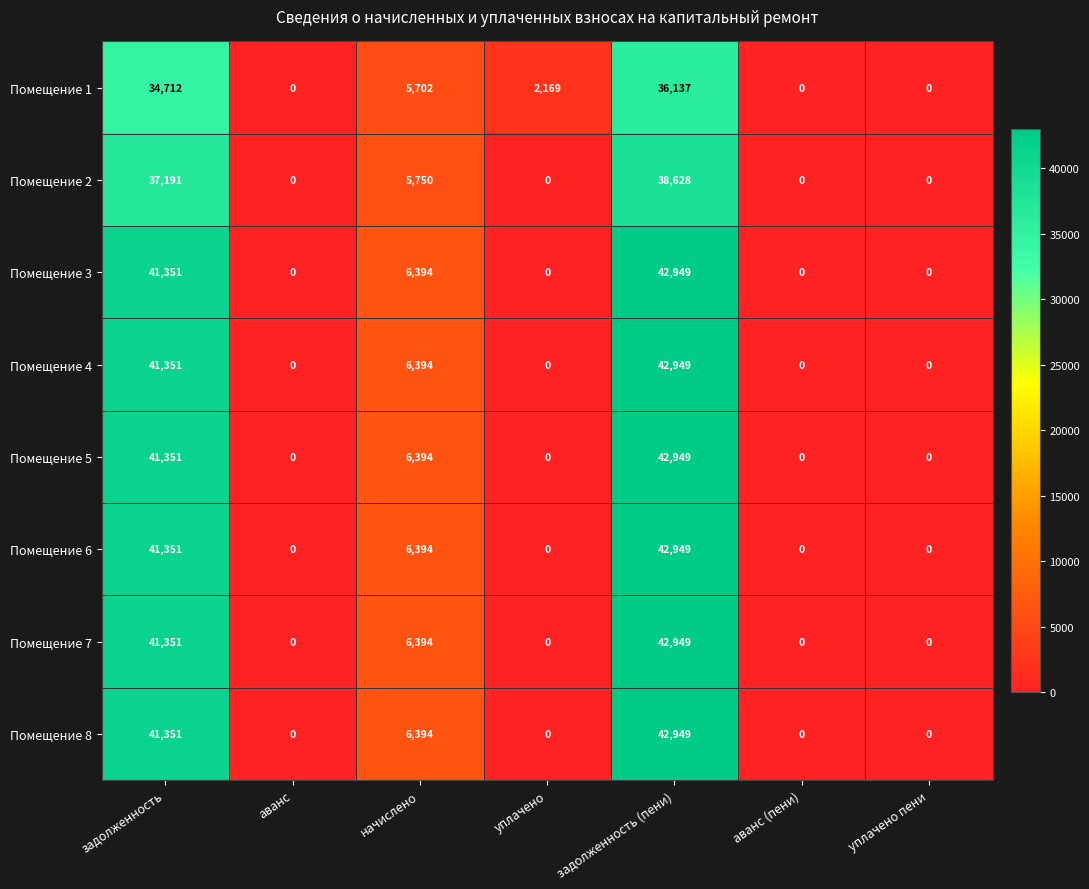

What is the total value across all series at задолженность?

320009